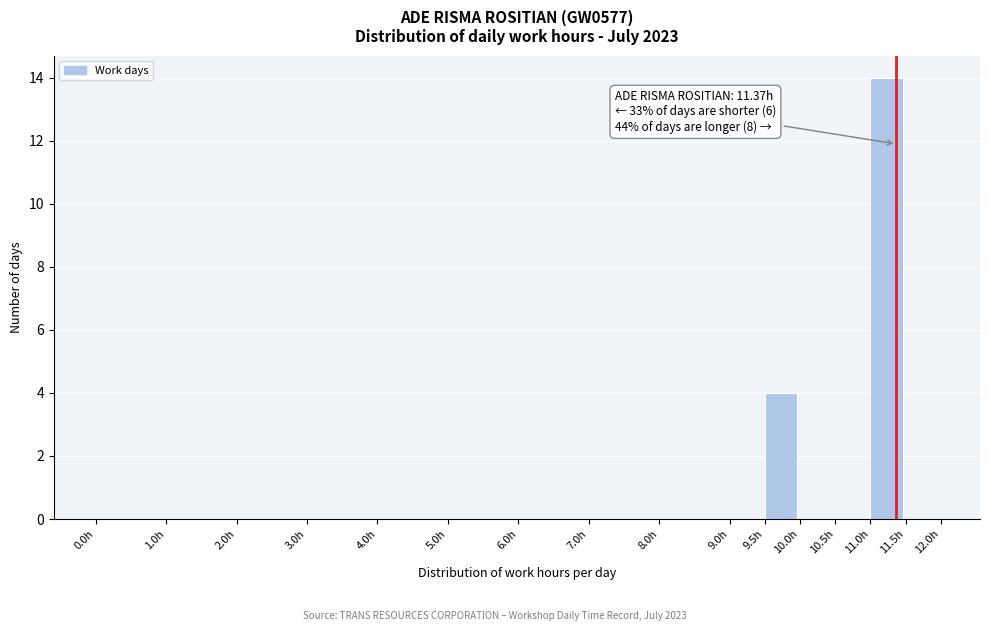

Which range on the x-axis has the tallest bar?

11.0 to 11.5